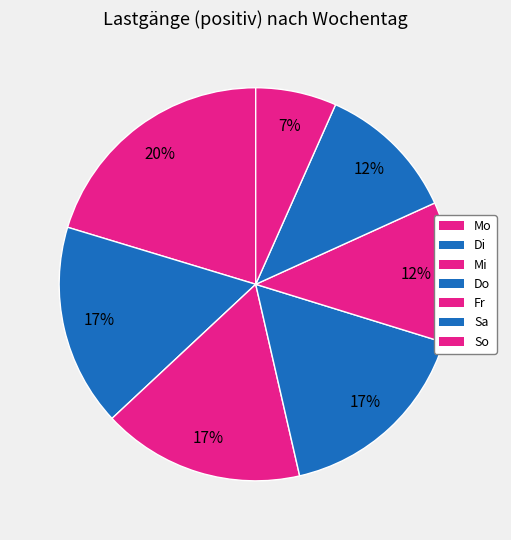

Is Di the majority of the pie?

No